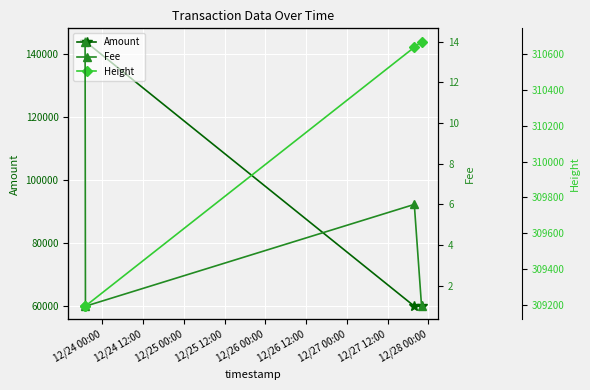

What are all the series names shown in the legend?

Amount, Fee, Height